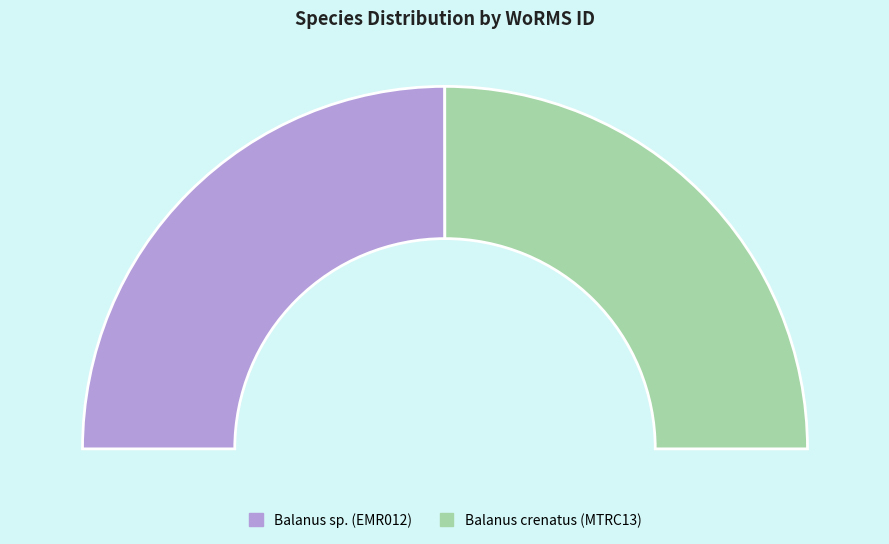

How many slices are in this pie chart?

2